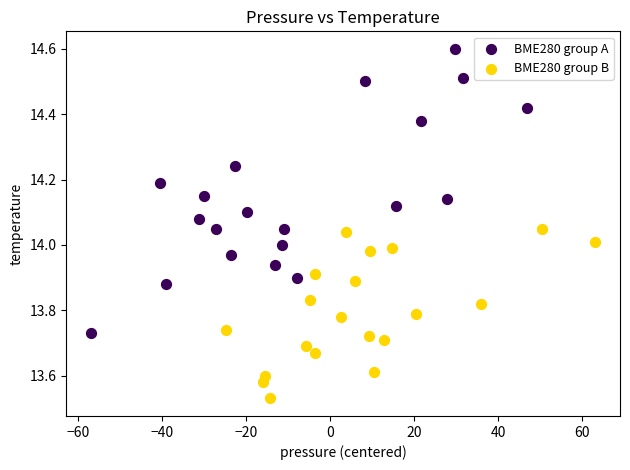

Which series has the widest spread of Y values?

BME280 group A